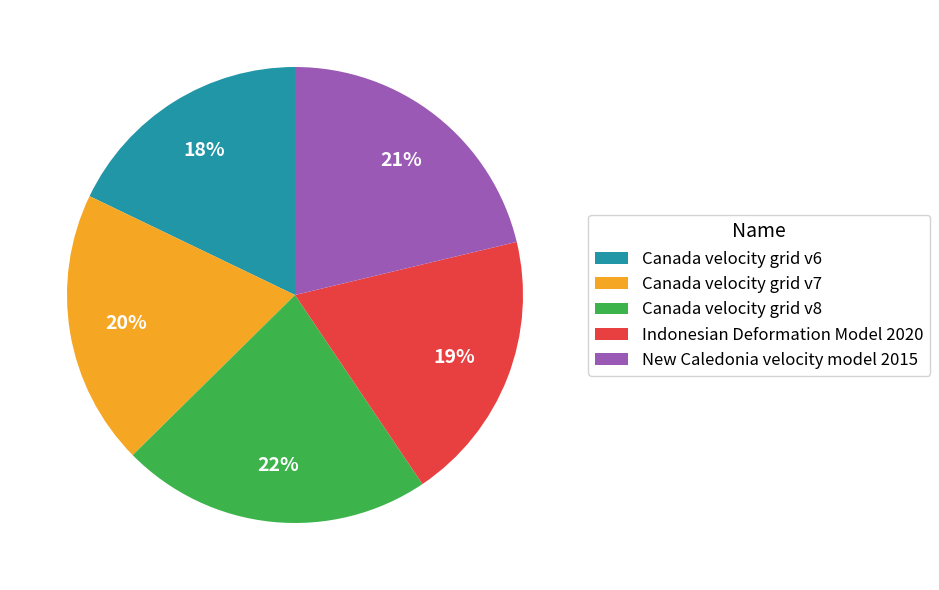

What is the ratio of the value at Canada velocity grid v6 to the value at Canada velocity grid v7?

0.9